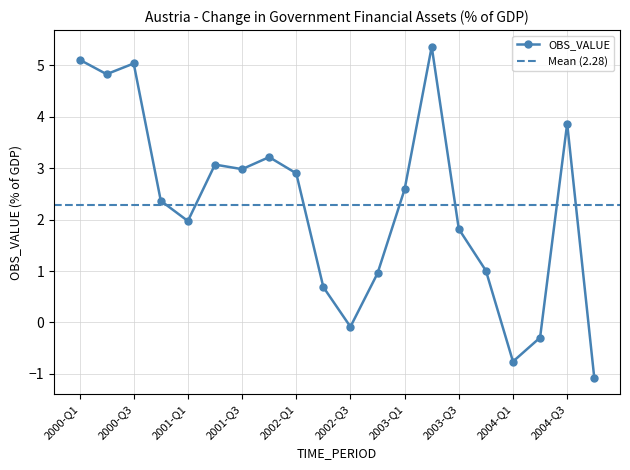

What is the value of the 14th point from the left?

5.4